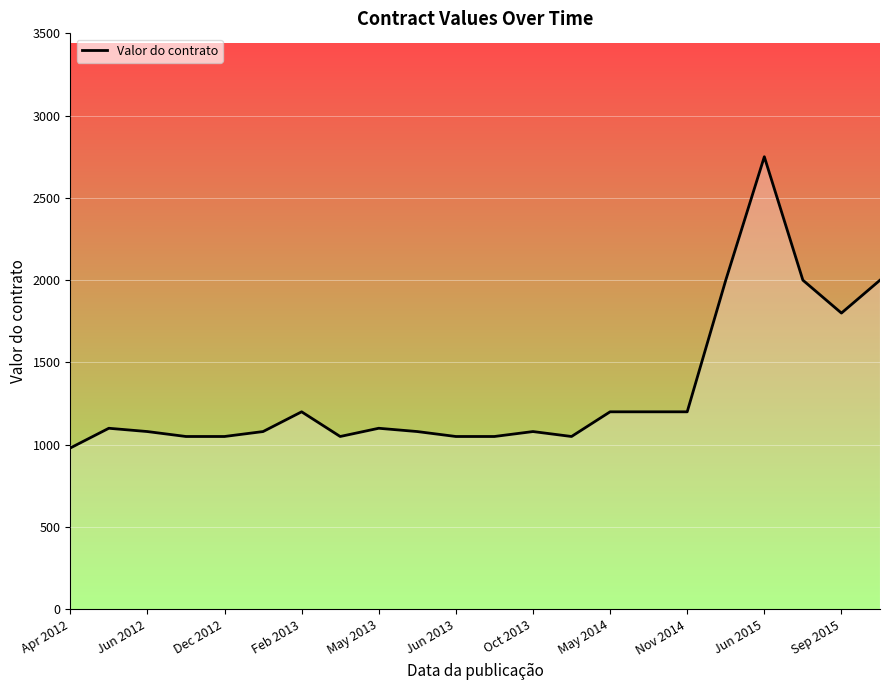

What is the difference between the maximum and minimum values?

1770